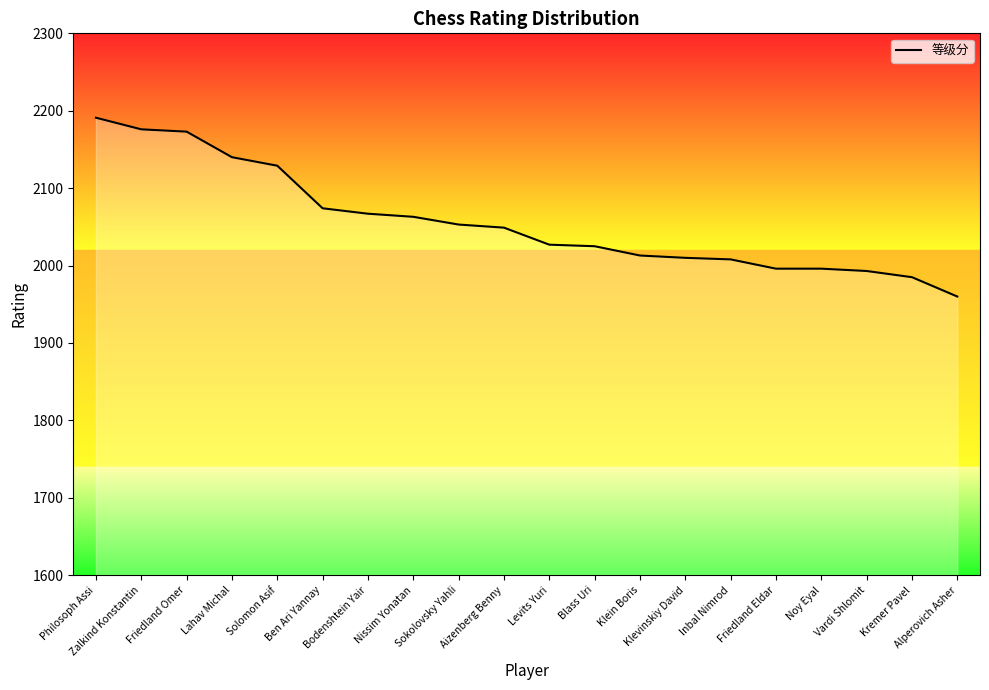

What is the maximum value shown in the chart?

2191